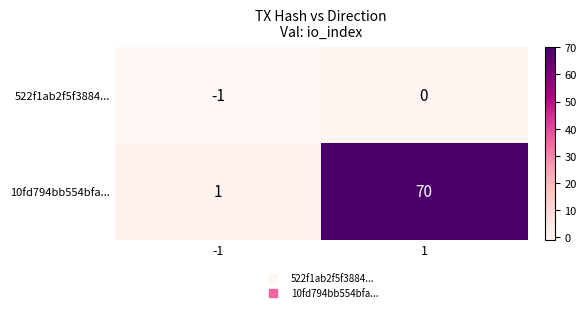

What is the greatest value displayed?

70